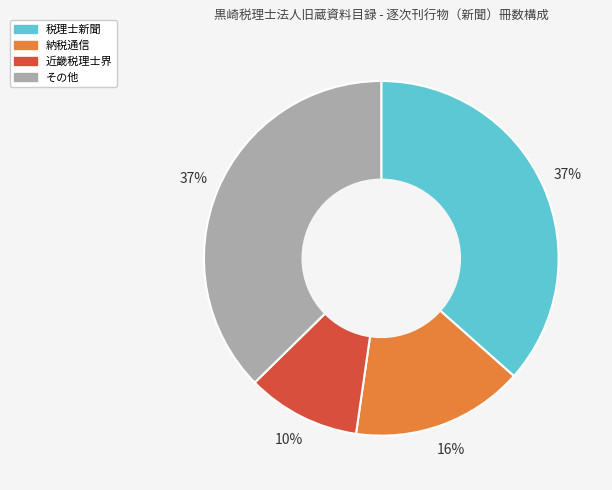

Is there a majority slice in this chart?

No